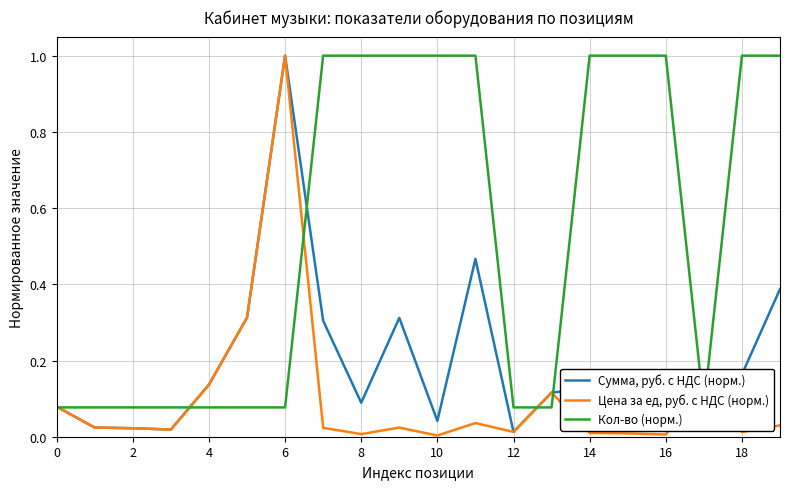

True or false: Цена за ед, руб. с НДС (норм.) has a value of 0.2 at 4.

False